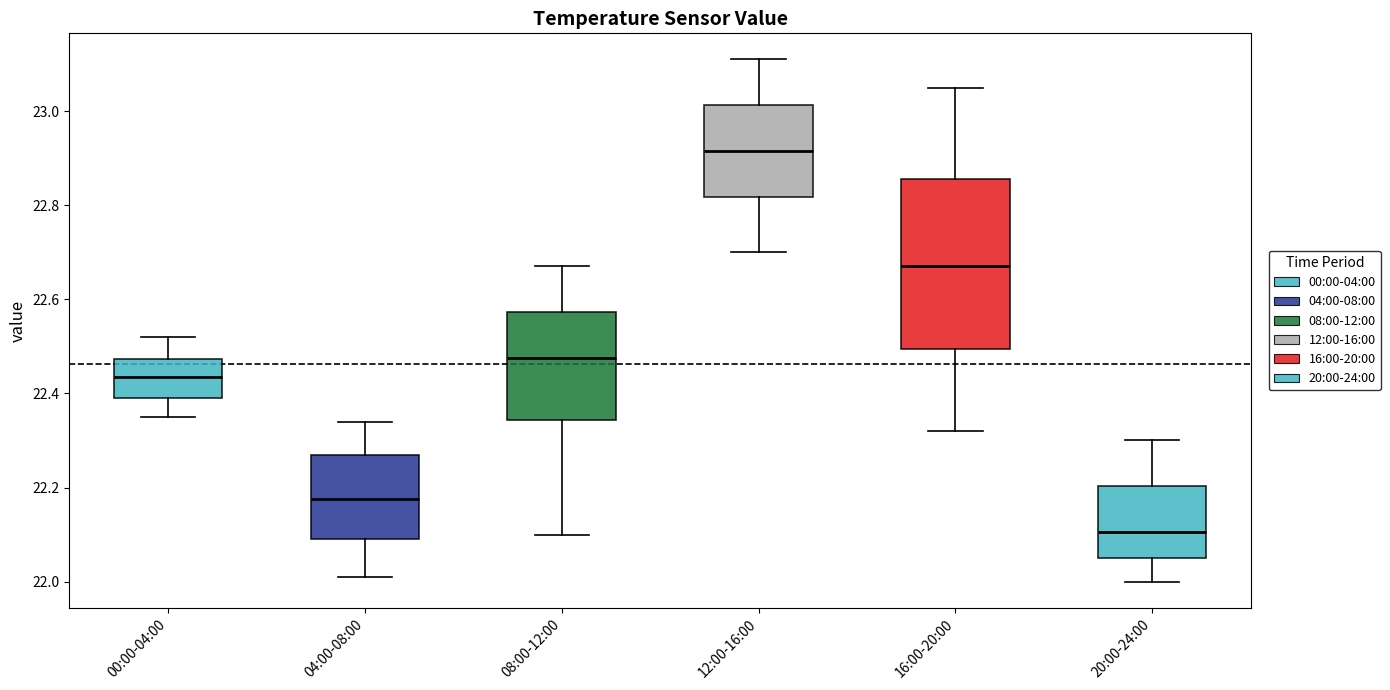

Reading left to right, transcribe this box plot: for each box, give where its median line is, the range the box spans, and where its two whiskers end, as read against the y-axis. The values are not printed on the chart, so give them approximately, as read against the axis.

00:00-04:00: median 22.44, box 22.40 to 22.48, whiskers 22.36 to 22.52
04:00-08:00: median 22.18, box 22.10 to 22.28, whiskers 22.02 to 22.34
08:00-12:00: median 22.48, box 22.34 to 22.58, whiskers 22.10 to 22.68
12:00-16:00: median 22.92, box 22.82 to 23.02, whiskers 22.70 to 23.12
16:00-20:00: median 22.68, box 22.50 to 22.86, whiskers 22.32 to 23.06
20:00-24:00: median 22.10, box 22.06 to 22.20, whiskers 22.00 to 22.30